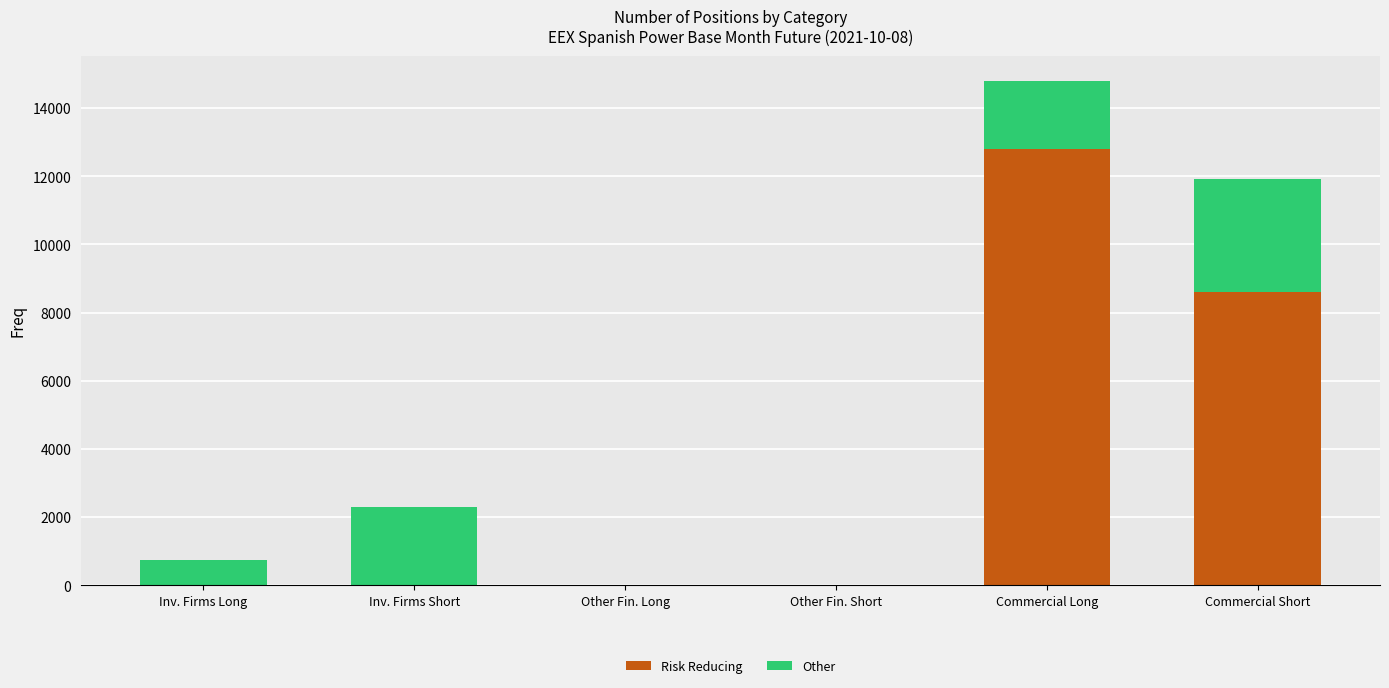

Reading left to right, transcribe the values for Risk Reducing.

Inv. Firms Long=0.0	Inv. Firms Short=0.0	Other Fin. Long=0.0	Other Fin. Short=0.0	Commercial Long=12802.1	Commercial Short=8595.0